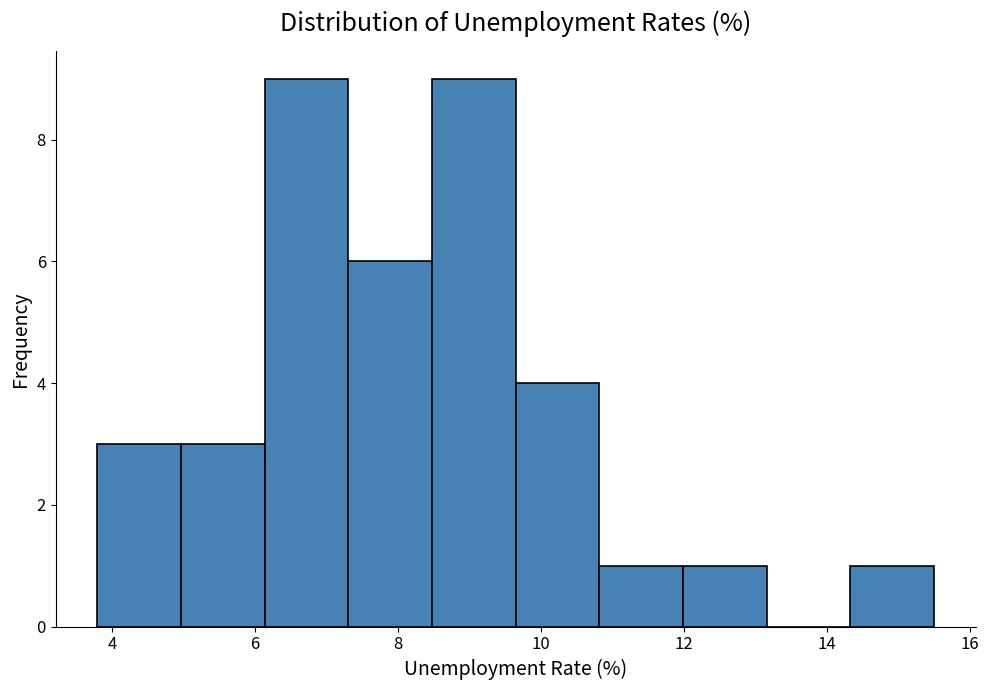

What is the height of the bar covering 6.2 to 7.4 on the x-axis? Neither the bar edges nor the heights are printed on the chart, so give them approximately, as read against the axes.

9